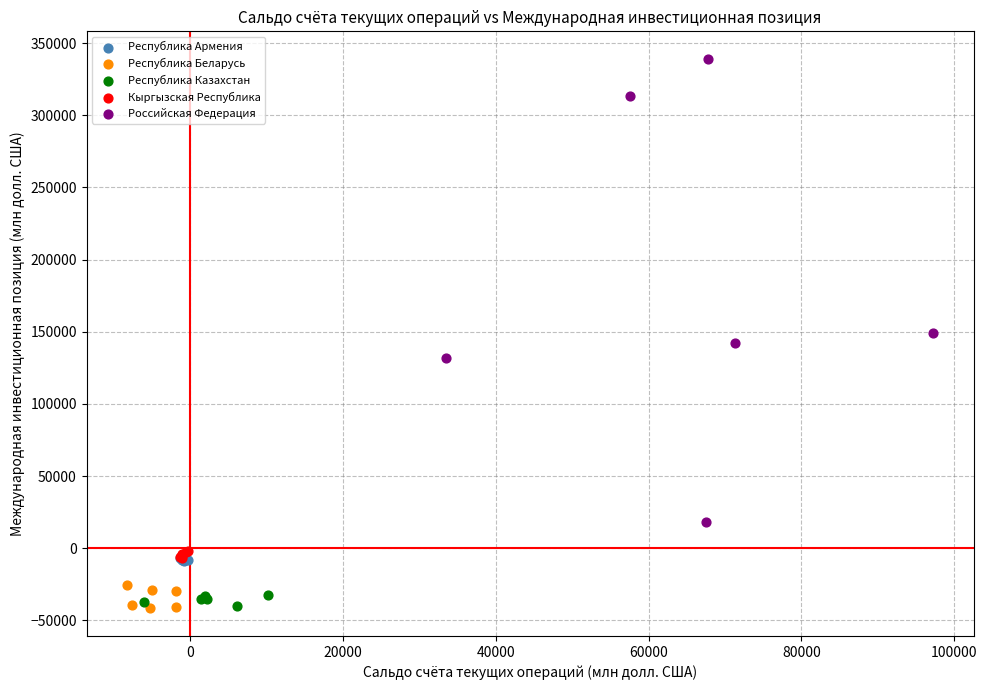

Which series has the widest spread of Y values?

Российская Федерация